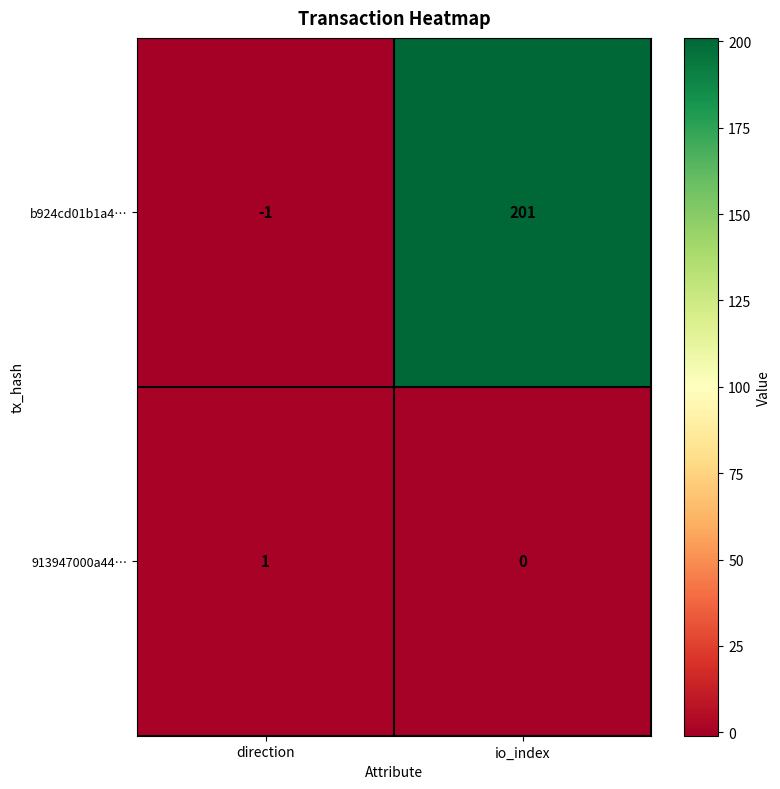

At which label is 913947000a44… closest to 0?

io_index